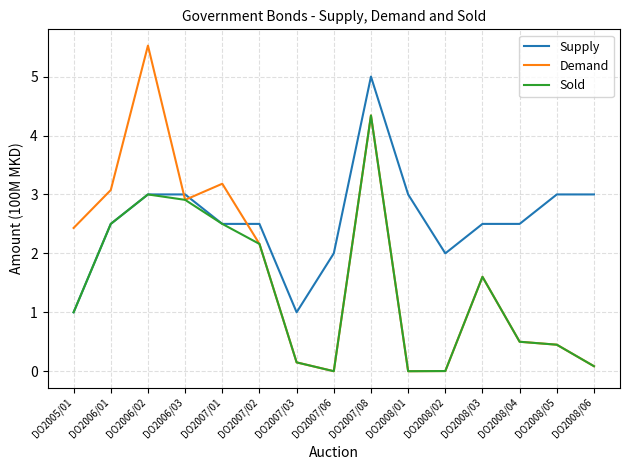

What is the maximum value shown in the chart?

5.5